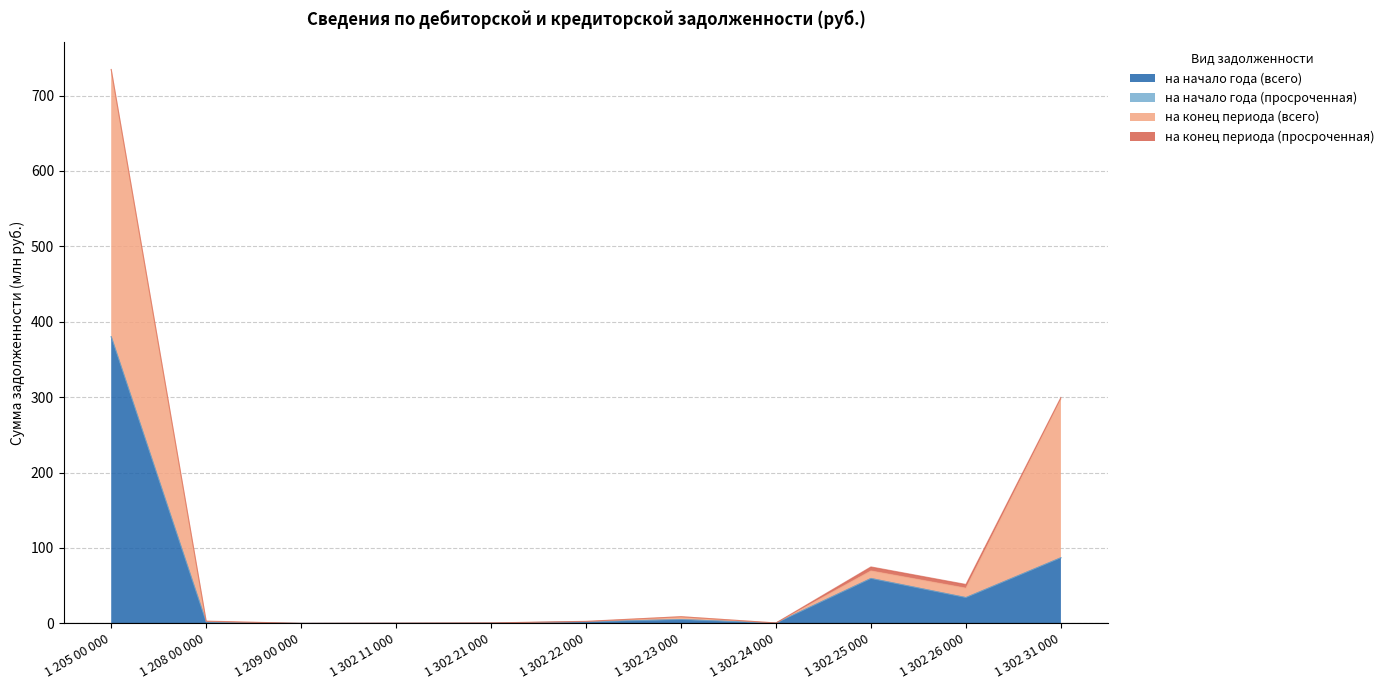

In на начало года (всего), how many points are lower than both neighbors (excluding endpoints)?

3